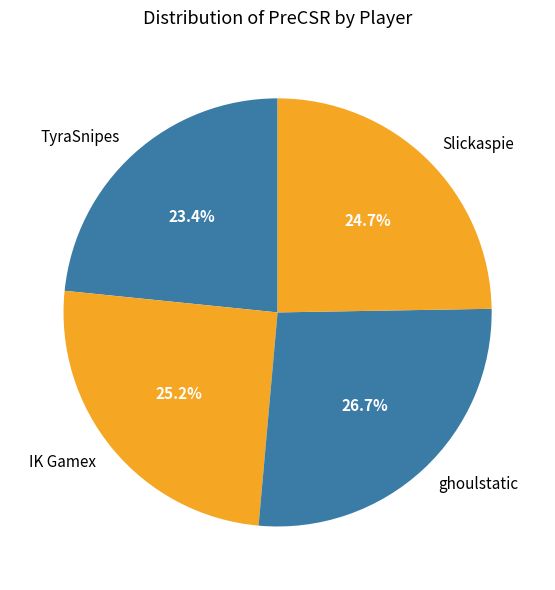

What percentage is the TyraSnipes slice, to the nearest percent?

23%